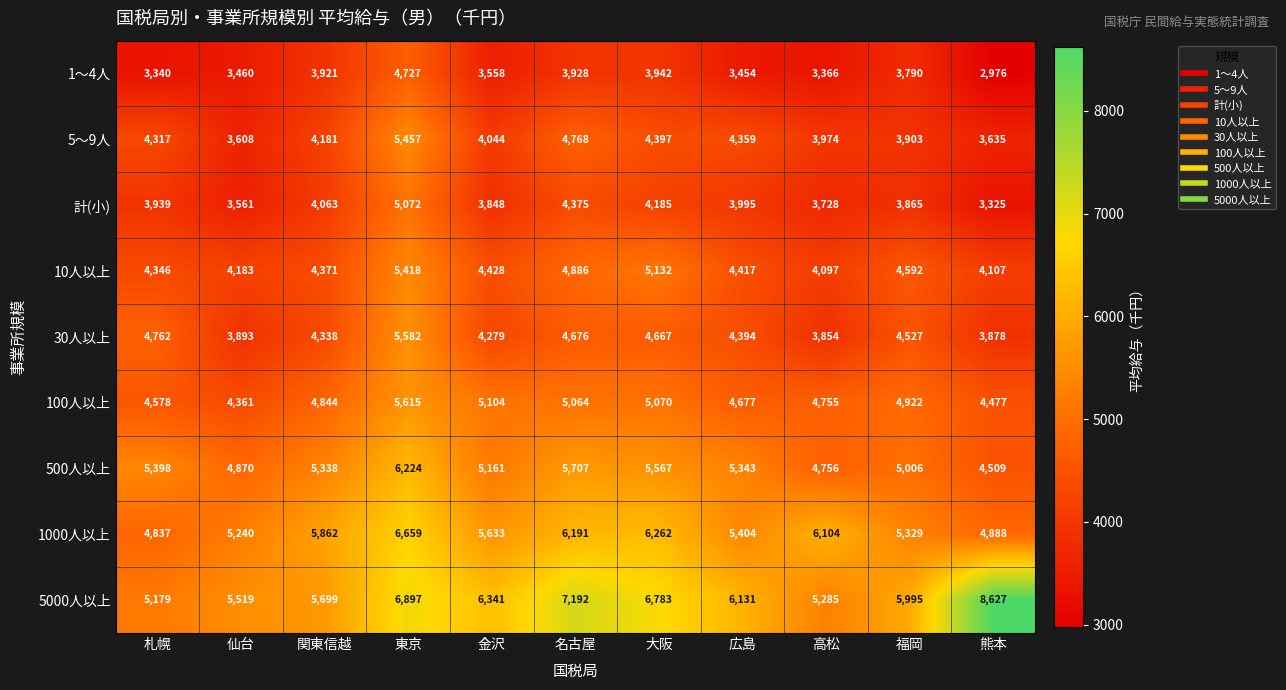

The value of 500人以上 at 名古屋 is 5707. True or false?

True